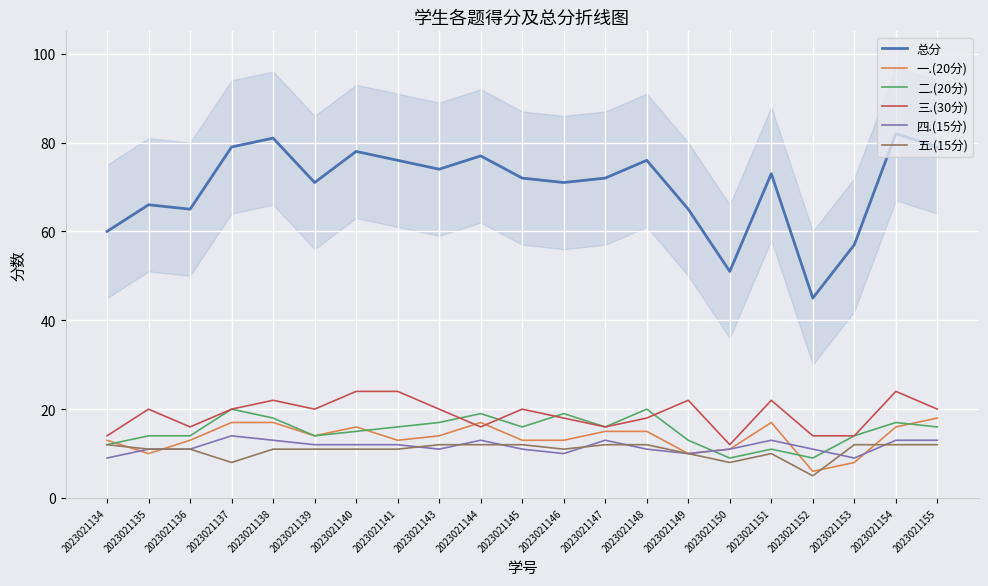

How many interior local valleys does the 二.(20分) series have?

5